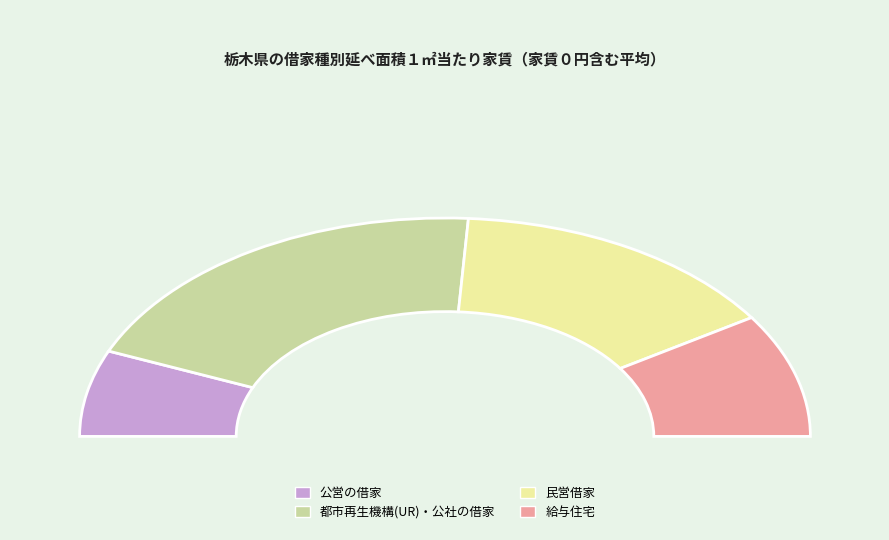

To the nearest percent, what is the combined percentage of 都市再生機構(UR)・公社の借家 and 公営の借家?

52%